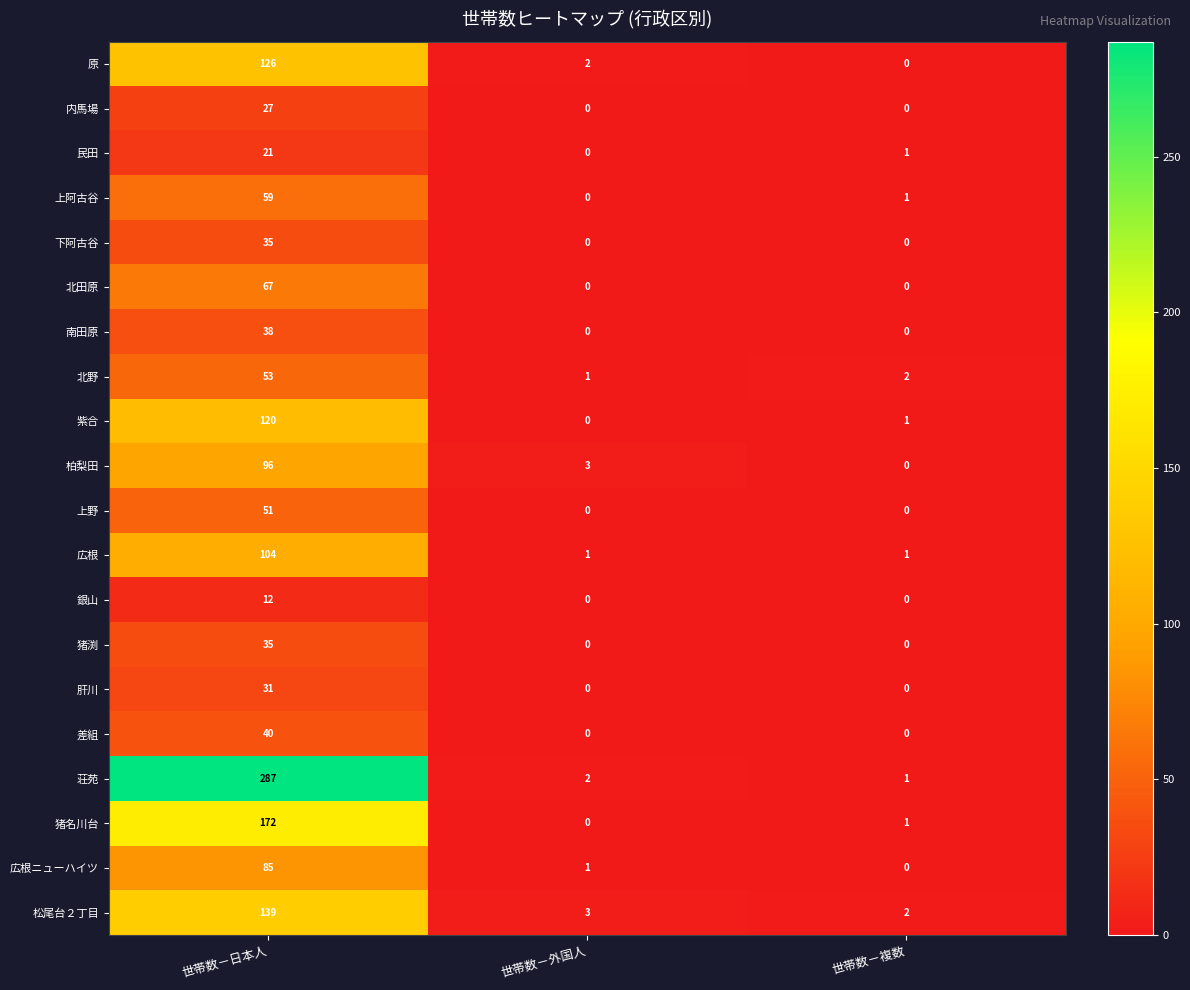

Rank the categories by 原 value from highest to lowest.

世帯数－日本人, 世帯数－外国人, 世帯数－複数